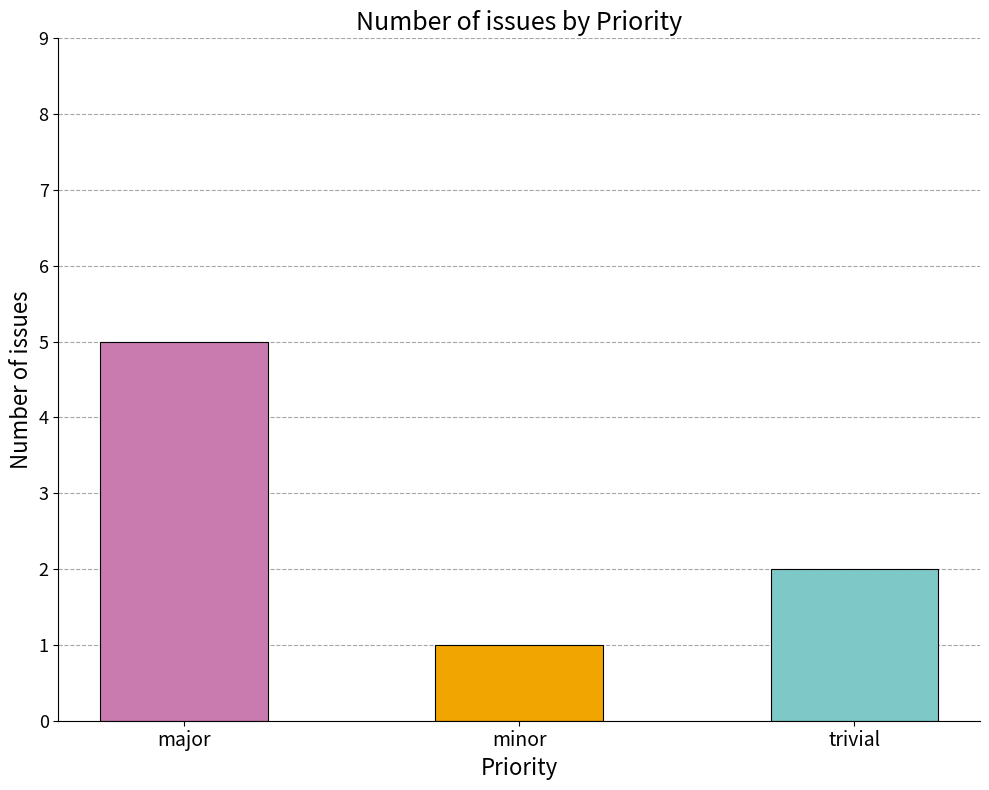

The chart shows a value of 8 at major. True or false?

False